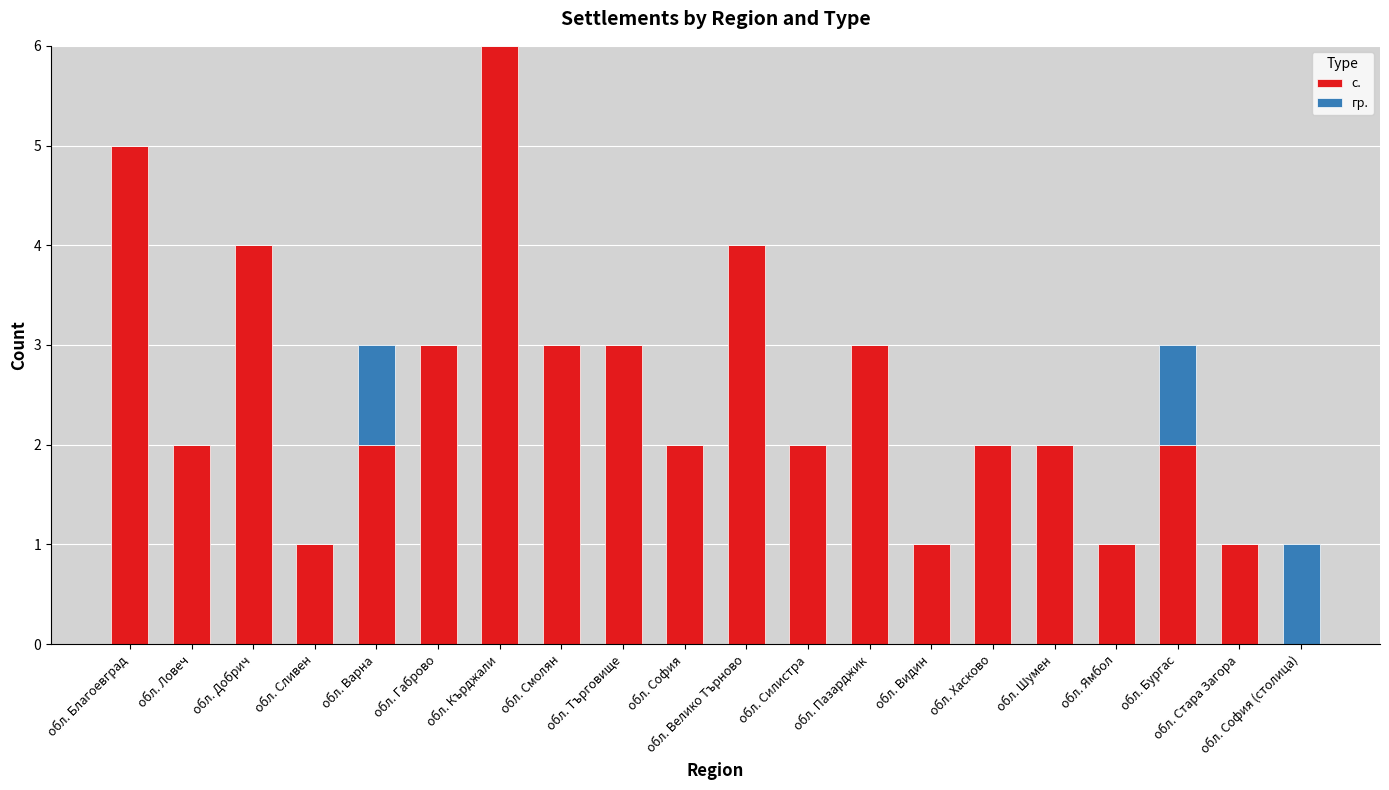

What is the total value across all series at обл. Пазарджик?

3